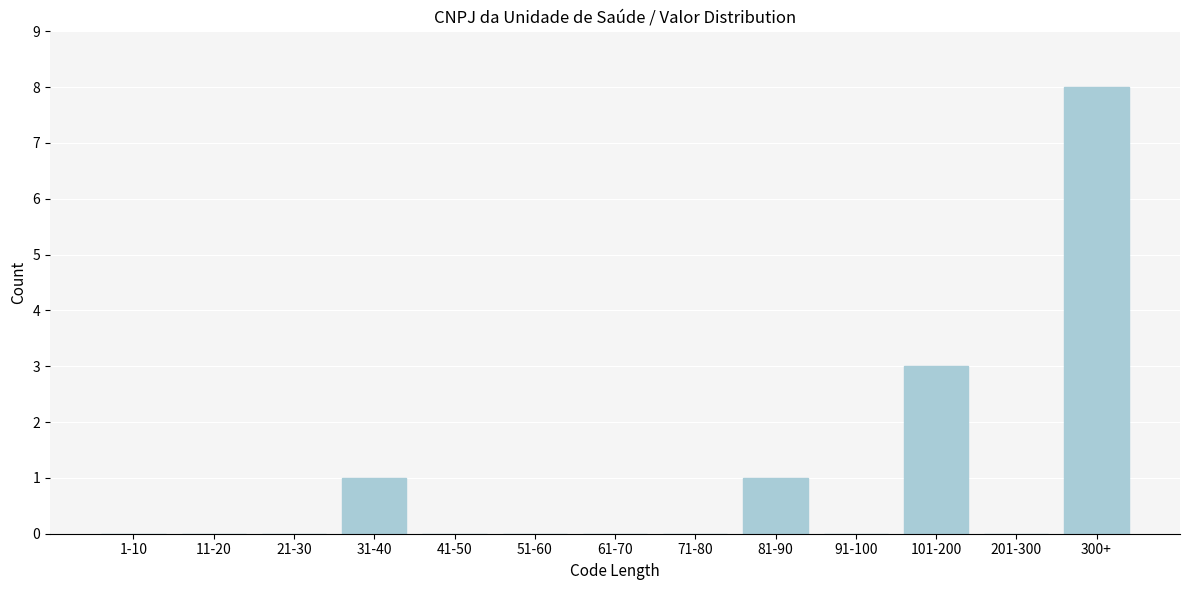

Reading left to right, list all the values displayed in this chart.

1-10=0	11-20=0	21-30=0	31-40=1	41-50=0	51-60=0	61-70=0	71-80=0	81-90=1	91-100=0	101-200=3	201-300=0	300+=8